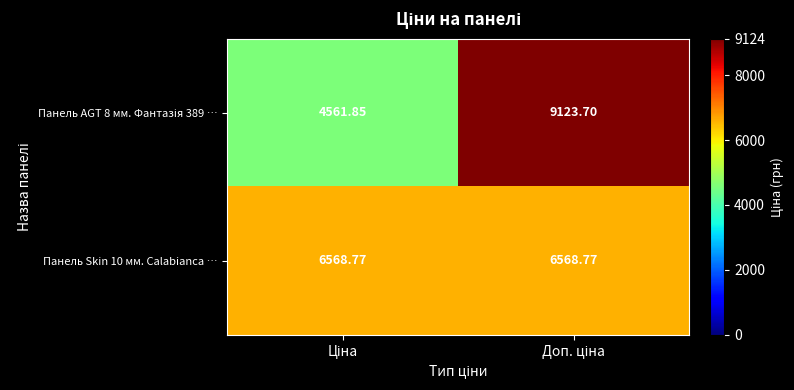

How many categories are shown in the chart?

2